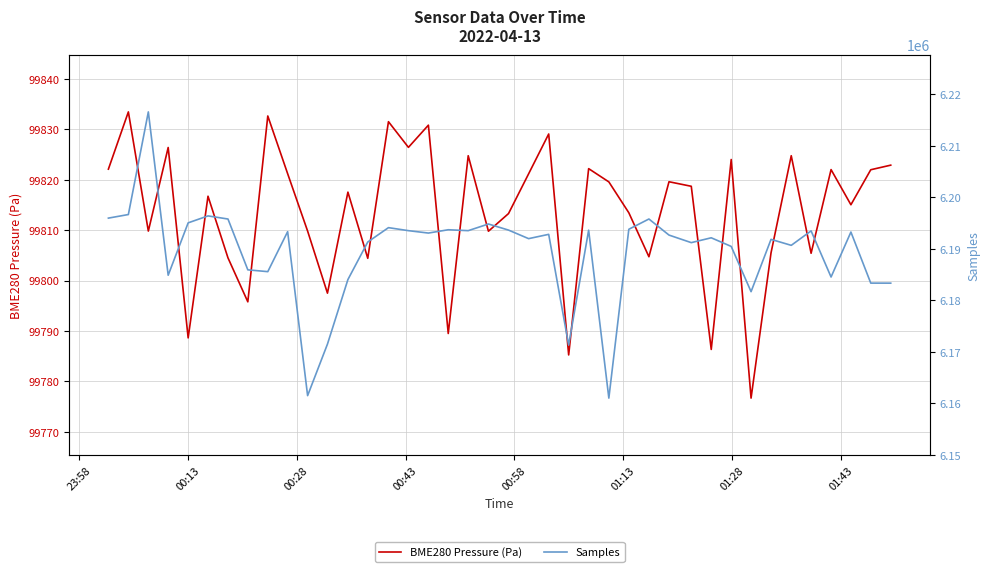

What is the minimum value for BME280 Pressure (Pa)?

99776.7